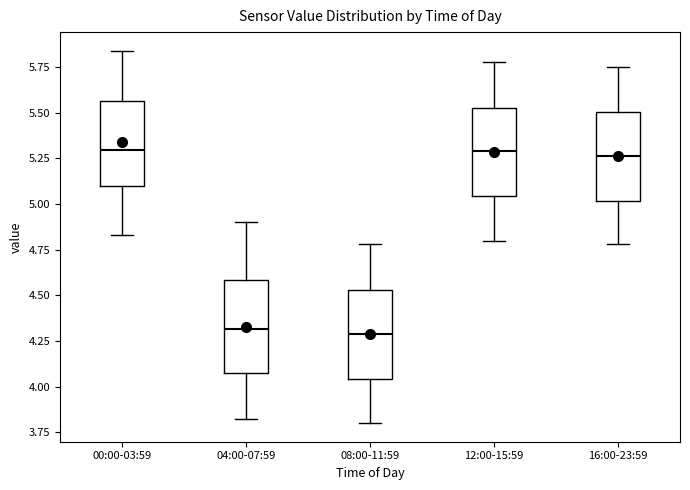

Reading left to right, read every box against the y-axis: the position of its median line, the range the box covers, and the ends of its whiskers. The values are not printed on the chart, so give them approximately, as read against the axis.

00:00-03:59: median 5.30, box 5.10 to 5.55, whiskers 4.85 to 5.85
04:00-07:59: median 4.30, box 4.05 to 4.60, whiskers 3.80 to 4.90
08:00-11:59: median 4.30, box 4.05 to 4.55, whiskers 3.80 to 4.80
12:00-15:59: median 5.30, box 5.05 to 5.55, whiskers 4.80 to 5.80
16:00-23:59: median 5.25, box 5.00 to 5.50, whiskers 4.80 to 5.75